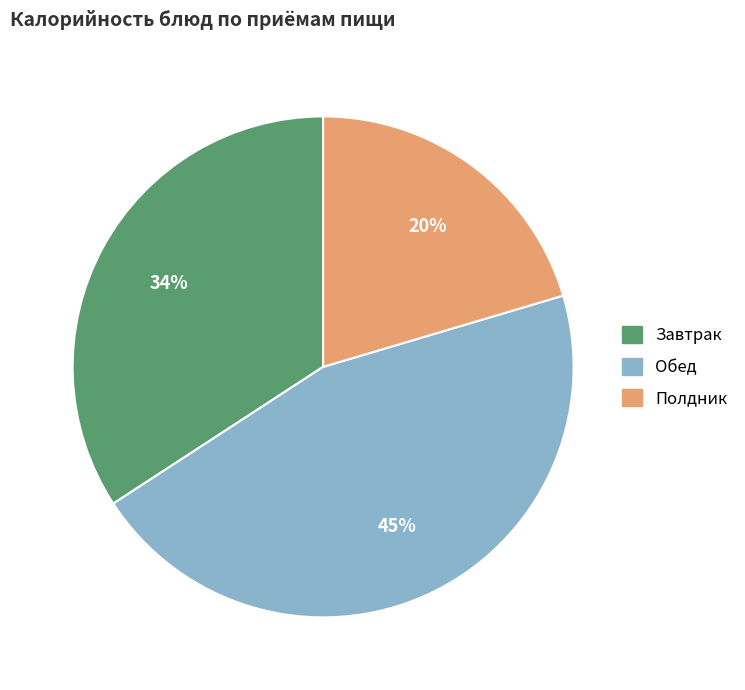

Rank the categories by value from lowest to highest.

Полдник, Завтрак, Обед